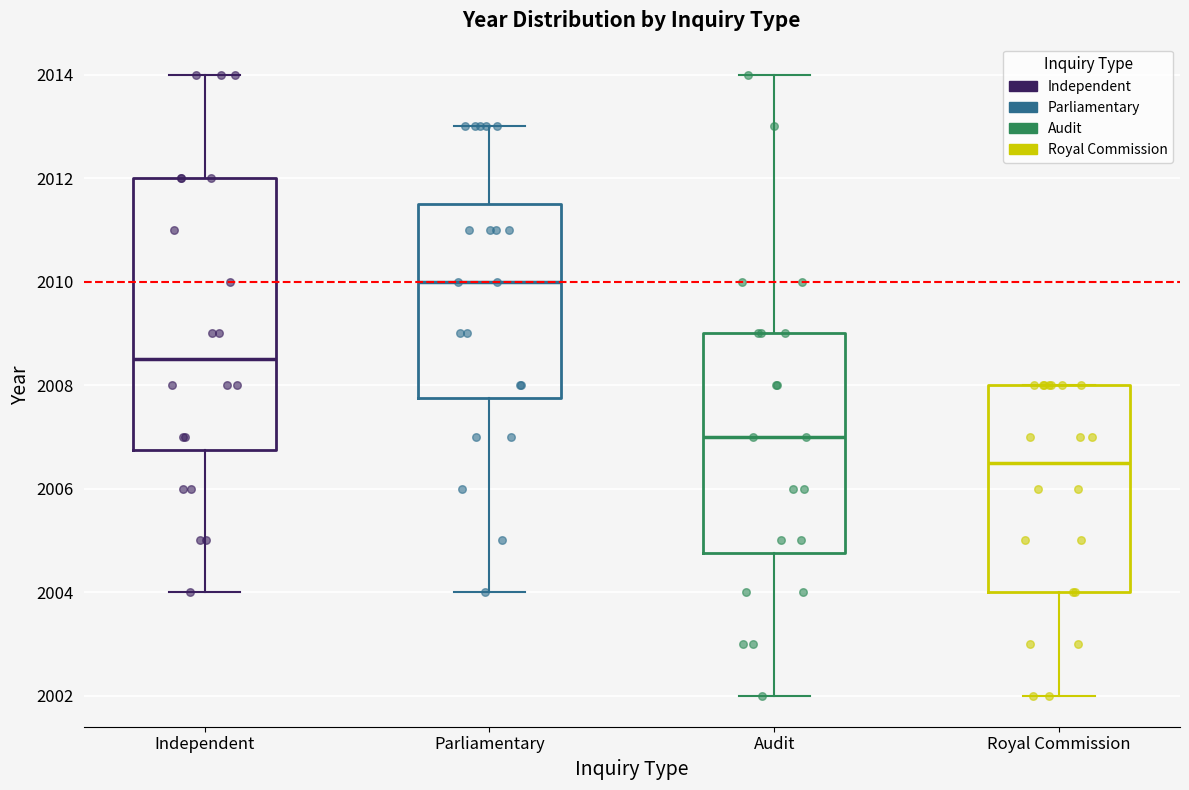

Reading left to right, read every box against the y-axis: the position of its median line, the range the box covers, and the ends of its whiskers. The values are not printed on the chart, so give them approximately, as read against the axis.

Independent: median 2008.6, box 2006.8 to 2012.0, whiskers 2004.0 to 2014.0
Parliamentary: median 2010.0, box 2007.8 to 2011.6, whiskers 2004.0 to 2013.0
Audit: median 2007.0, box 2004.8 to 2009.0, whiskers 2002.0 to 2014.0
Royal Commission: median 2006.6, box 2004.0 to 2008.0, whiskers 2002.0 to 2008.0